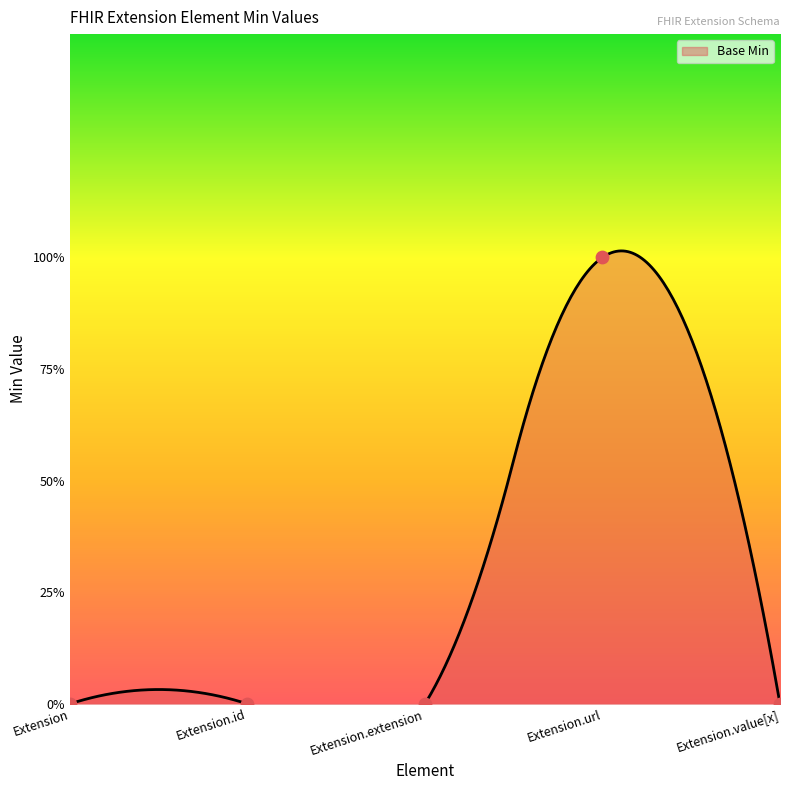

Between Extension.value[x] and Extension.extension, which is larger?

Extension.value[x]